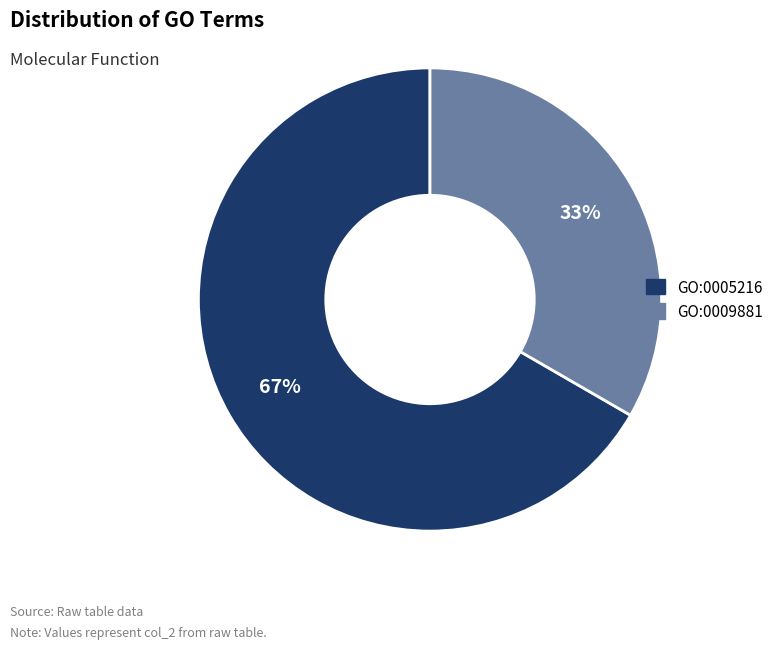

What percentage is the GO:0009881 slice, to the nearest percent?

33%